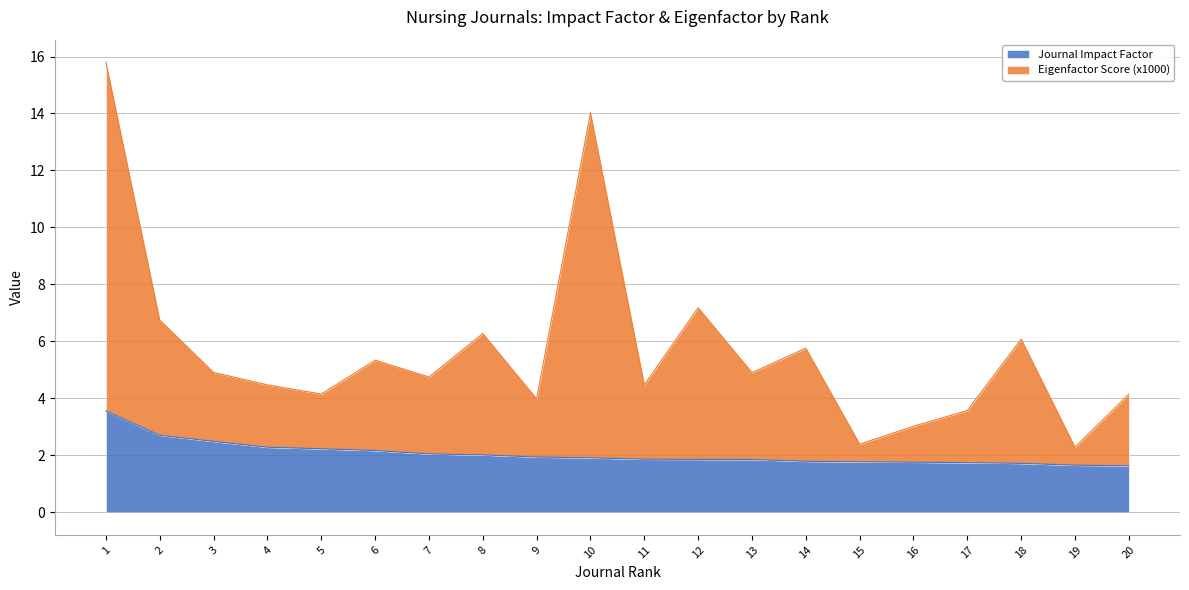

What is the sum of the Eigenfactor Score (x1000) values at 9 and 18?

10.1